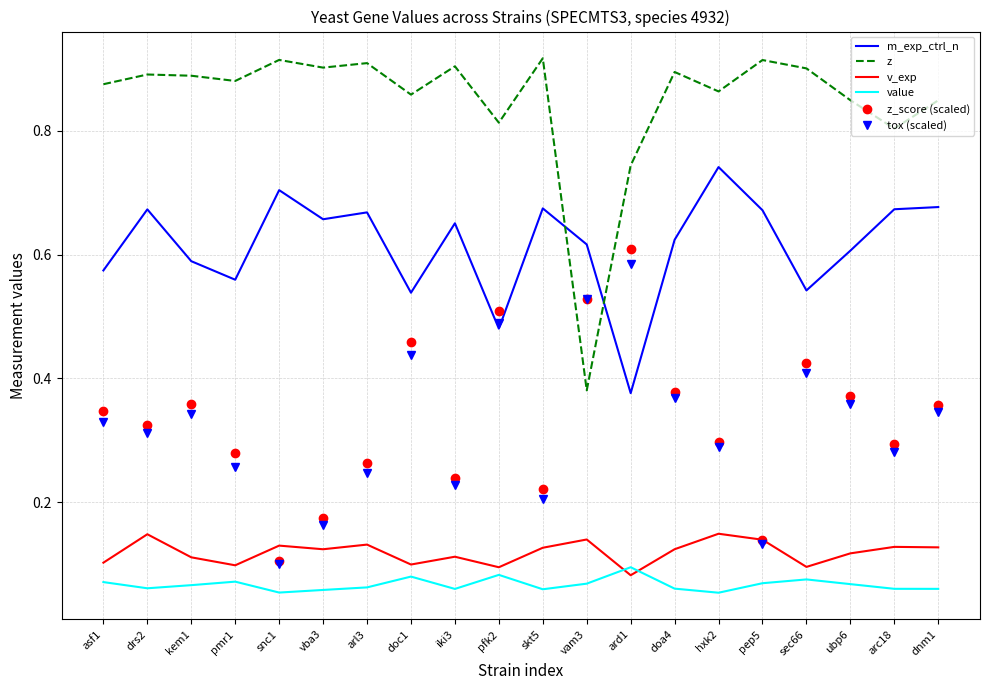

True or false: z and v_exp intersect in this chart.

False